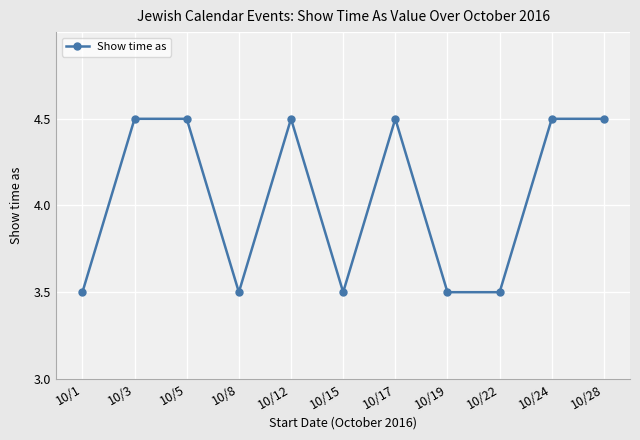

At which category does the chart reach its peak across all series?

10/3